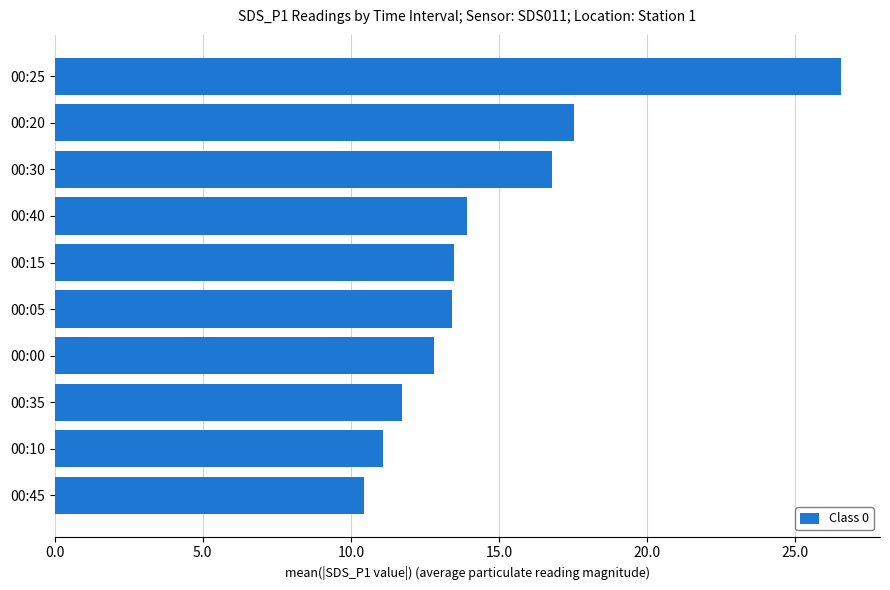

Is it true that the value at 00:45 is 10.4?

True